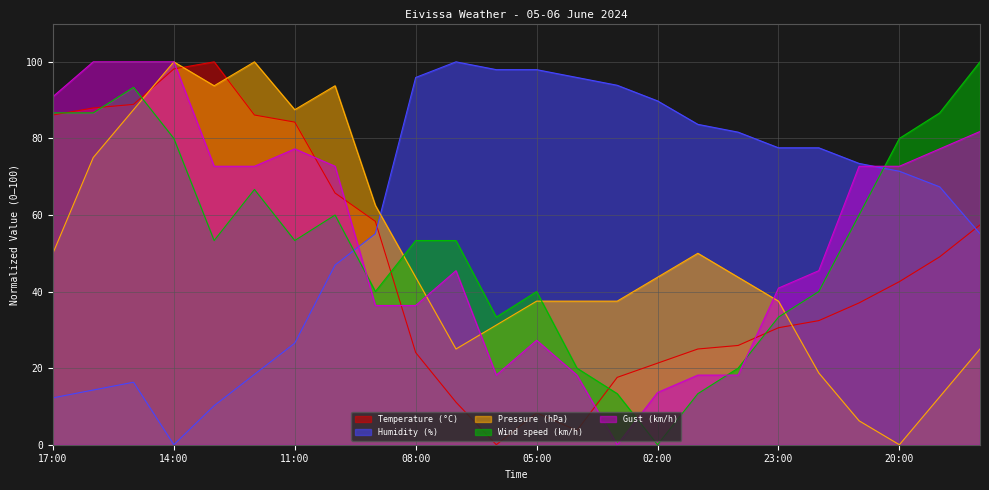

Where do Temperature (°C) and Pressure (hPa) first cross each other?

15:00 and 14:00